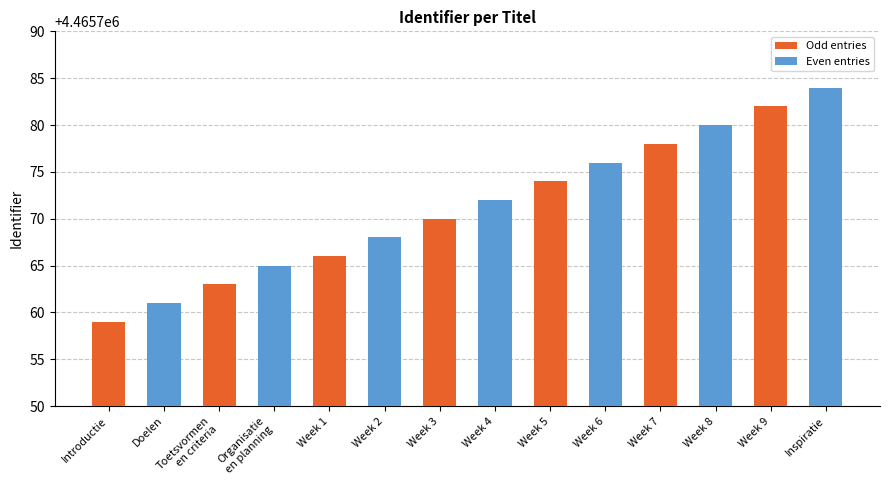

Reading left to right, transcribe all the data shown in this chart.

Introductie=4465759	Doelen=4465761	Toetsvormen
en criteria=4465763	Organisatie
en planning=4465765	Week 1=4465766	Week 2=4465768	Week 3=4465770	Week 4=4465772	Week 5=4465774	Week 6=4465776	Week 7=4465778	Week 8=4465780	Week 9=4465782	Inspiratie=4465784